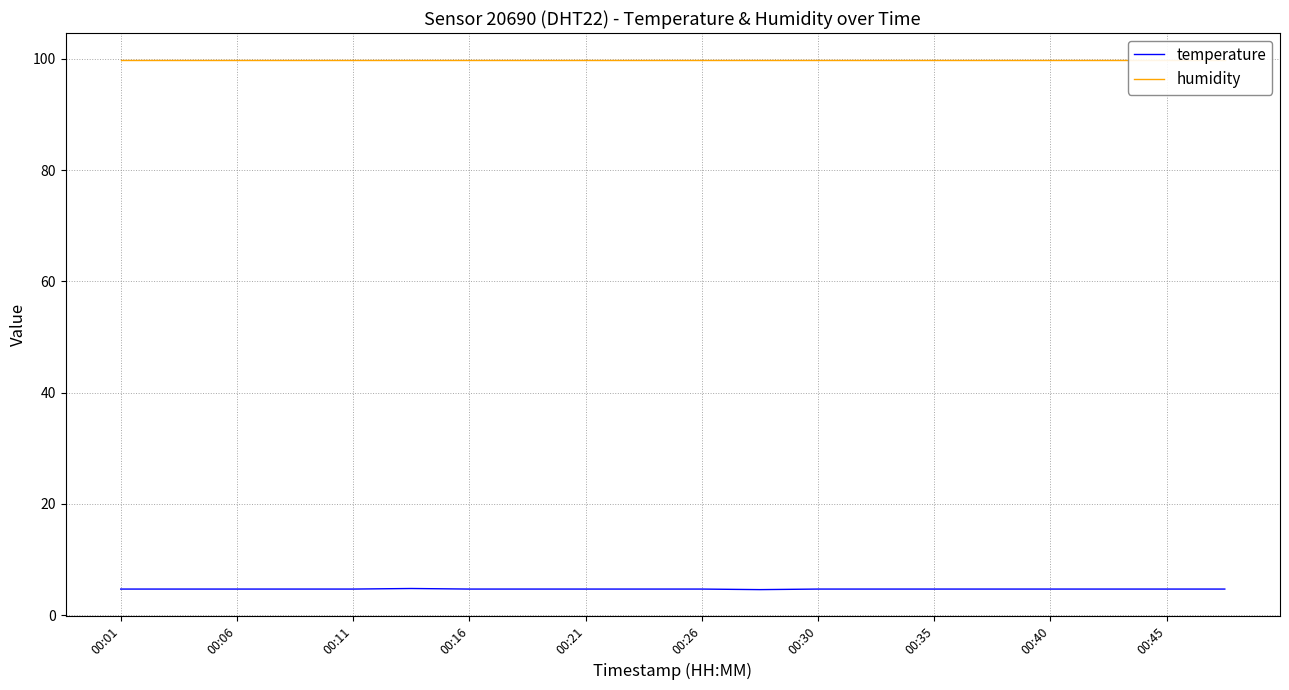

How many series are shown in this chart?

2